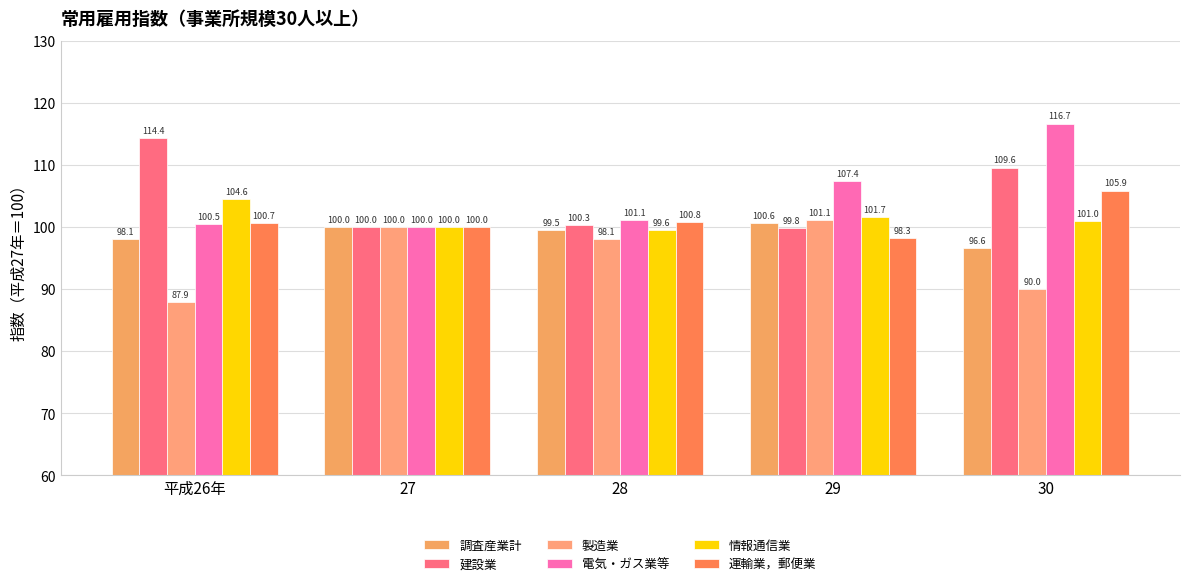

What position from the left is 平成26年?

1